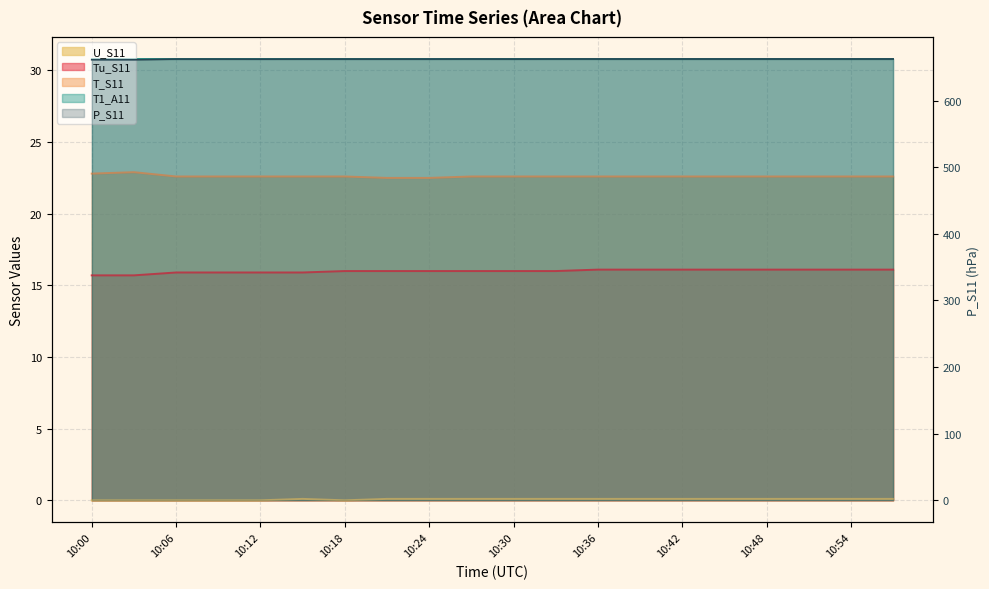

What is the label of the 16th point from the left?

15